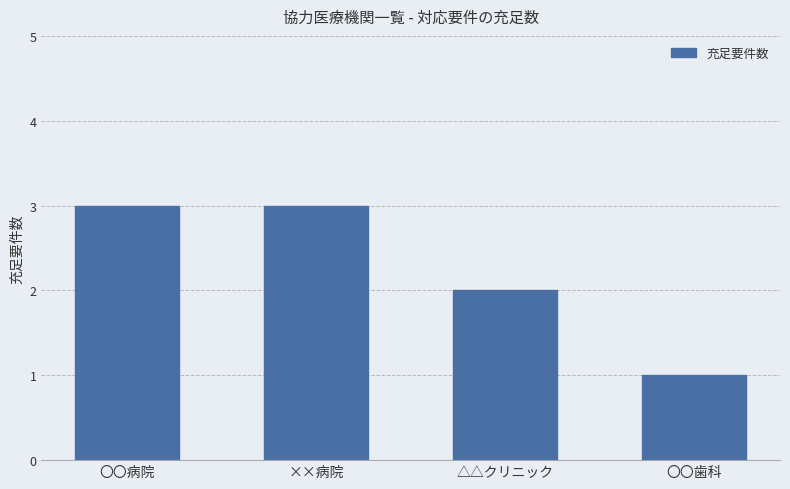

The value at △△クリニック is 2. True or false?

True